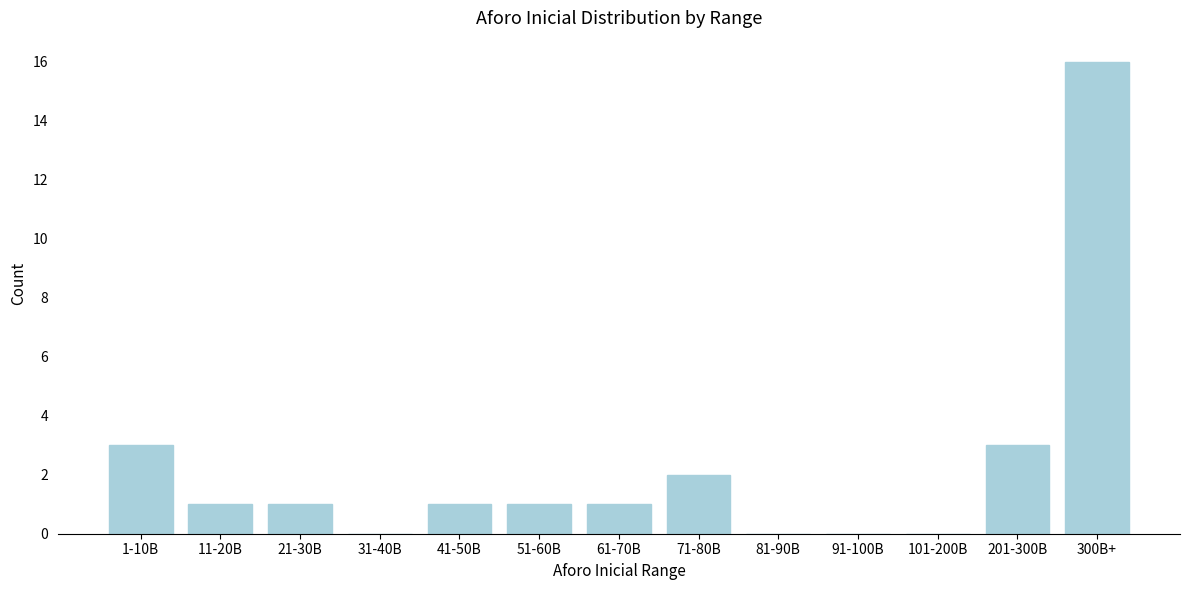

Reading right to left, extract all data points from this chart.

300B+=16	201-300B=3	101-200B=0	91-100B=0	81-90B=0	71-80B=2	61-70B=1	51-60B=1	41-50B=1	31-40B=0	21-30B=1	11-20B=1	1-10B=3